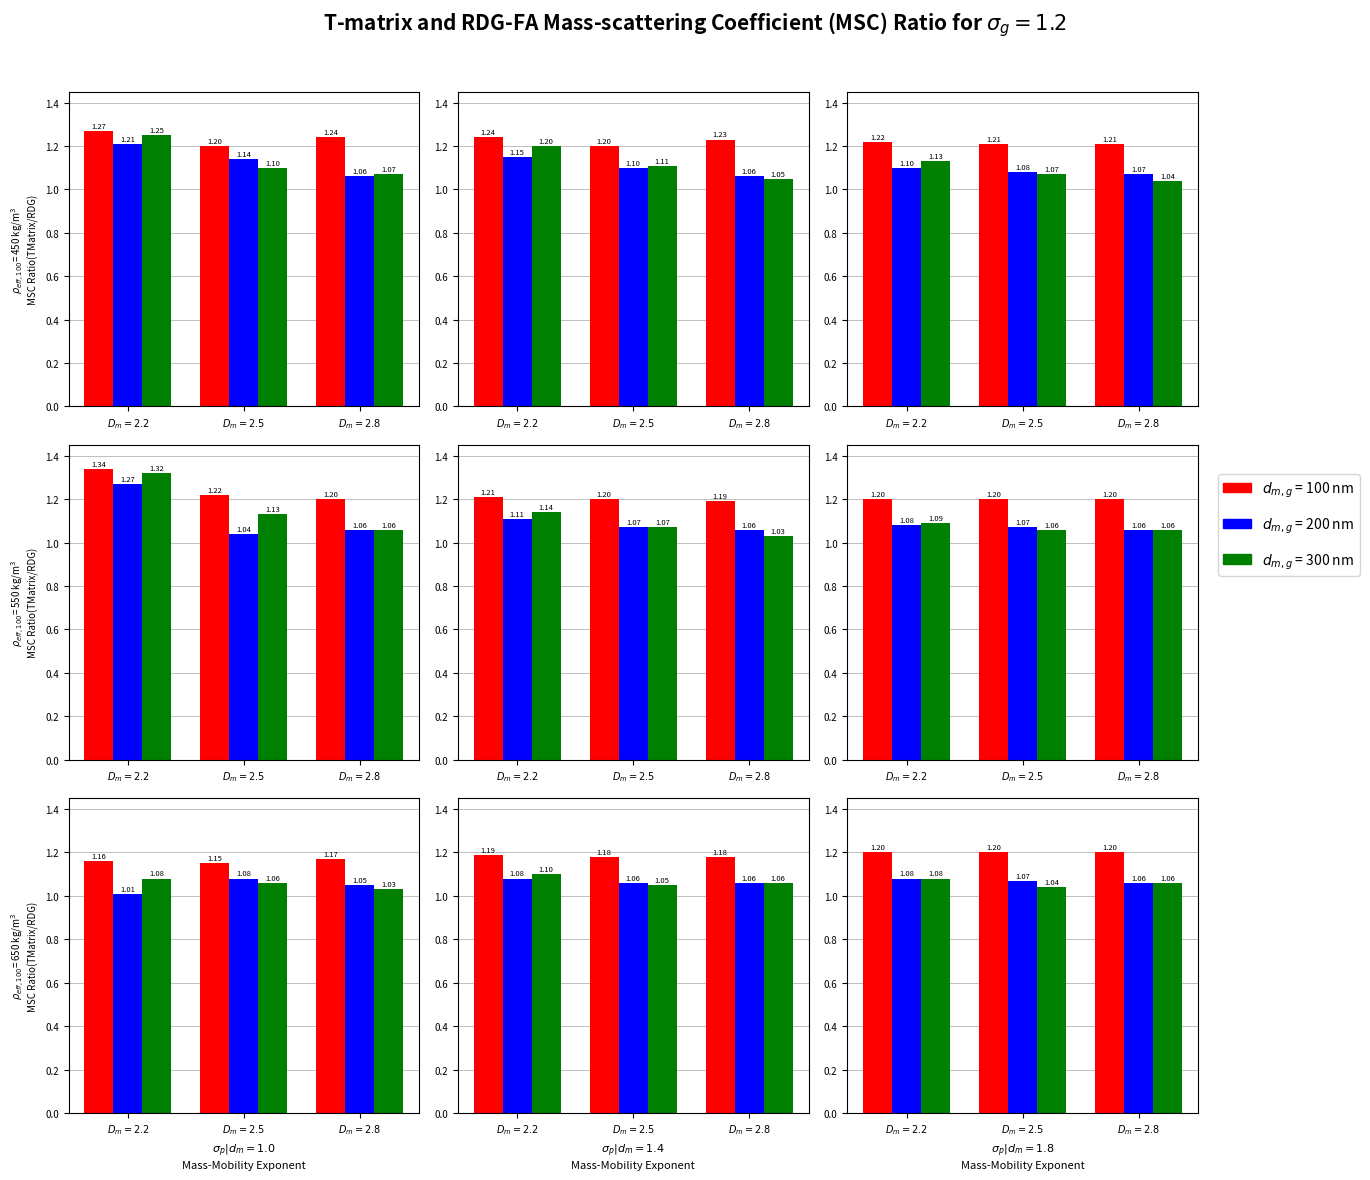

List the series in order of their peak value, highest first.

d_m,g = 100 nm, d_m,g = 300 nm, d_m,g = 200 nm